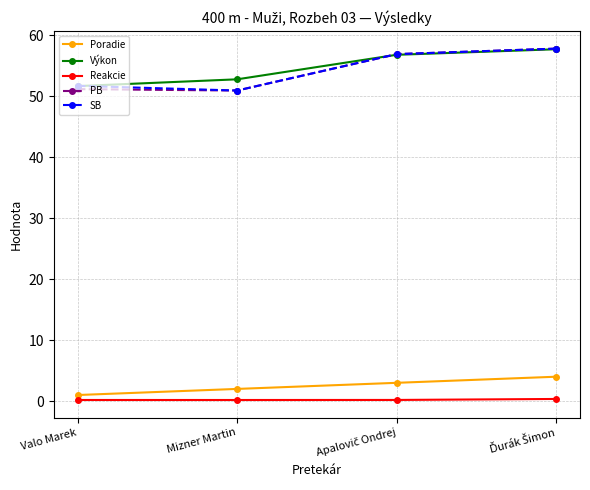

True or false: PB has more than 0 points higher than both neighbors.

False